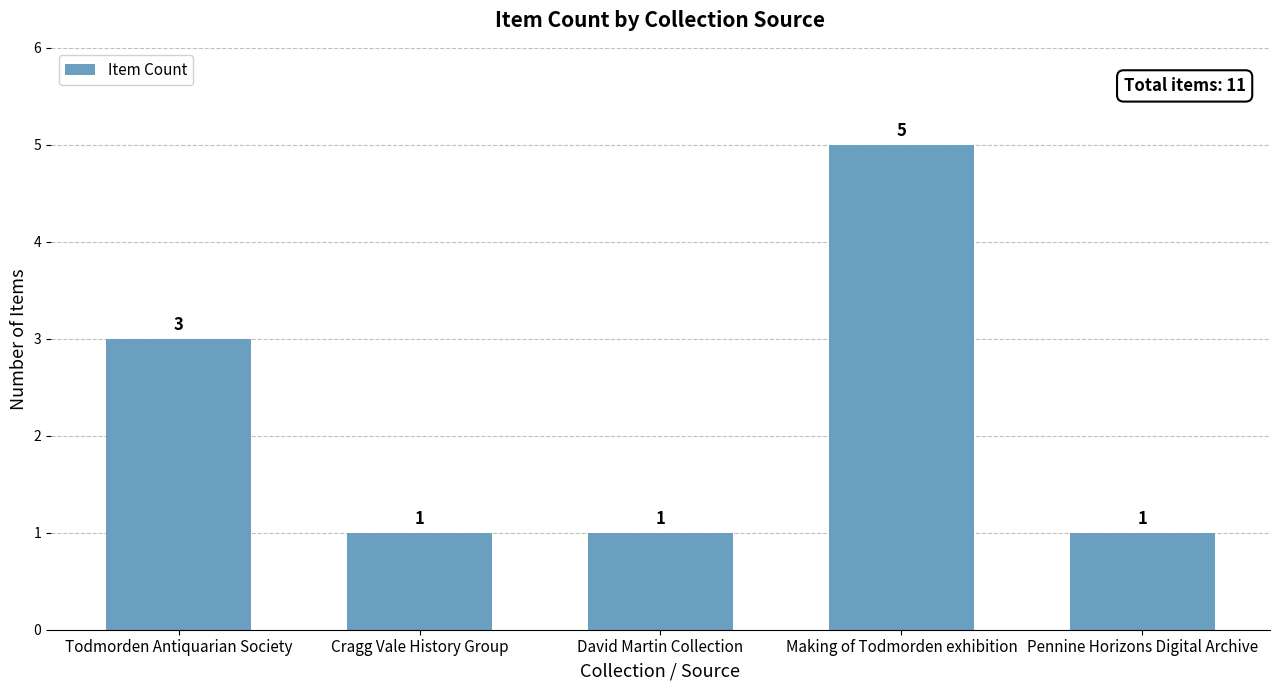

Reading left to right, extract all data points from this chart.

3	1	1	5	1